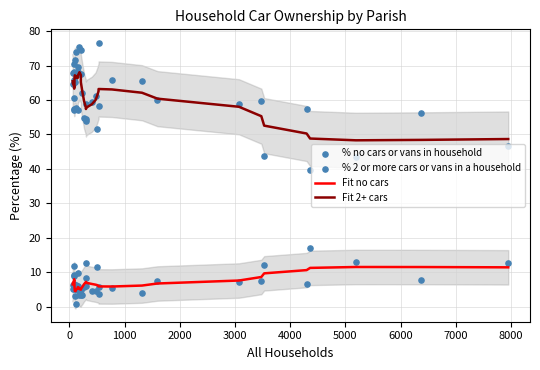

Which series has the largest Y range (max minus min)?

% 2 or more cars or vans in a household